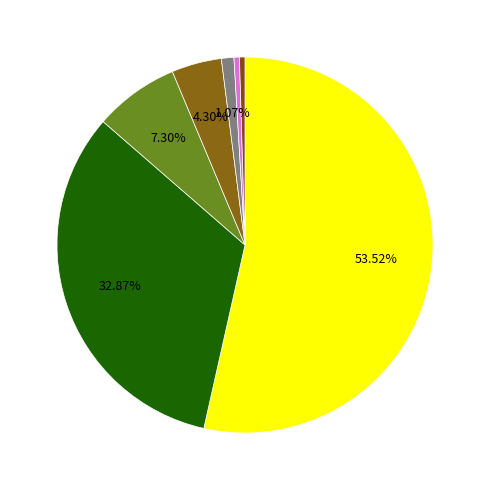

Between □適 and 共通事項, which is larger?

□適